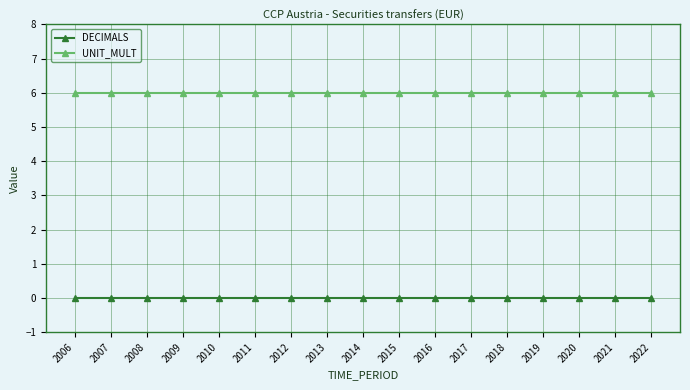

True or false: DECIMALS and UNIT_MULT intersect in this chart.

False